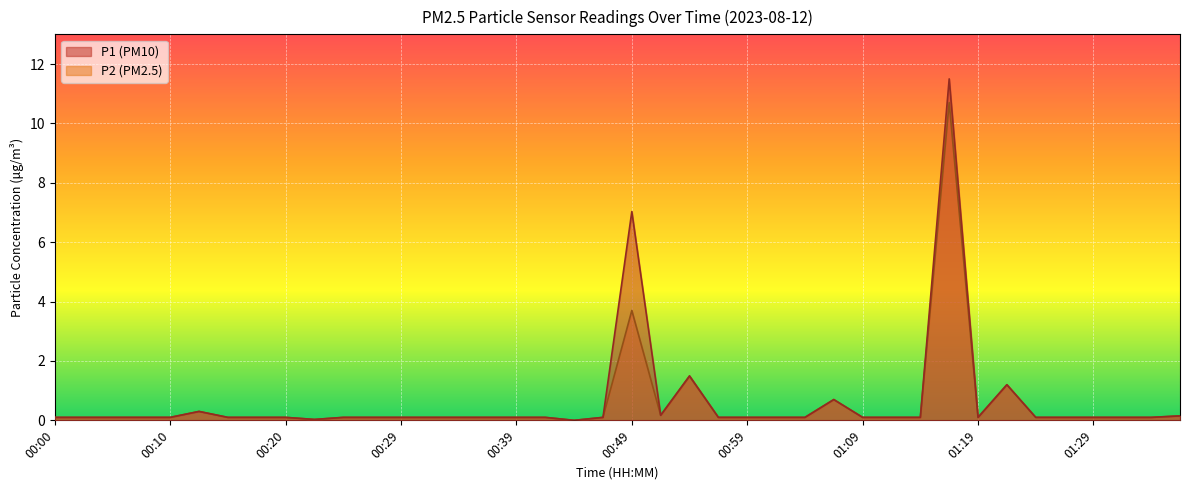

Where is the first local minimum for P2?

00:22